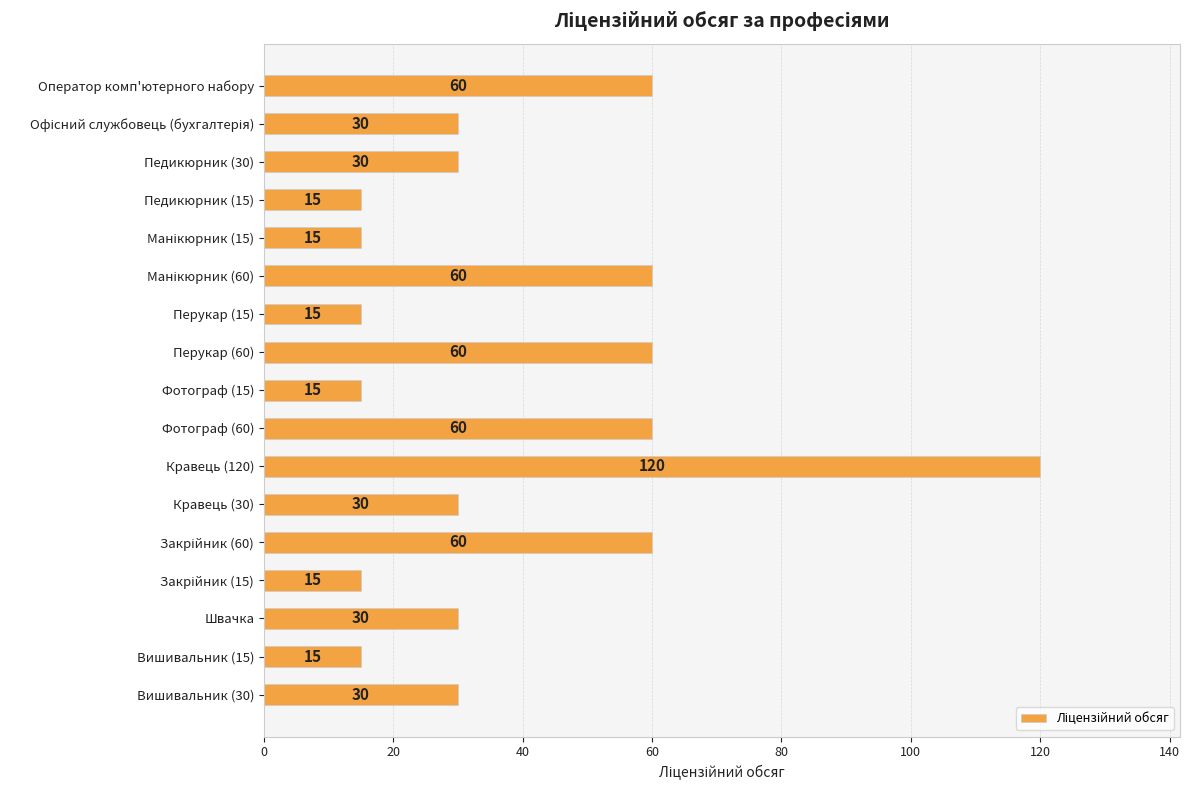

Read the value at Педикюрник (15).

15